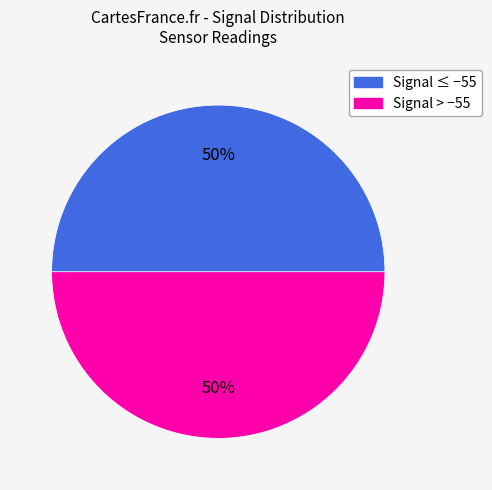

How many slices are in this pie chart?

2